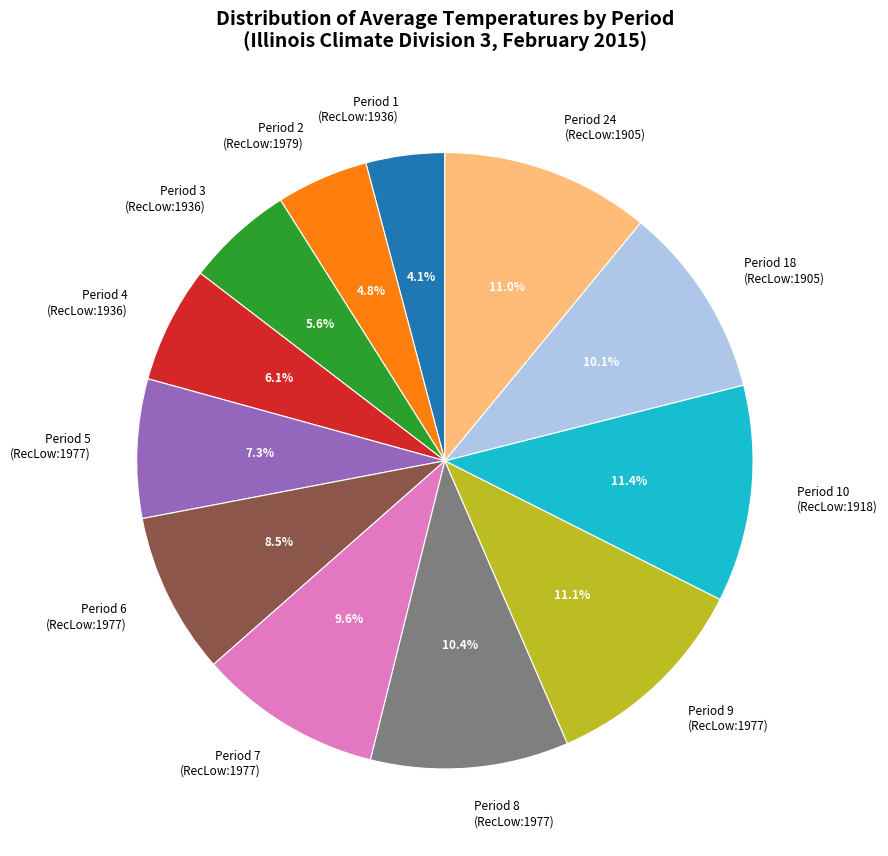

Does any single category account for the majority?

No